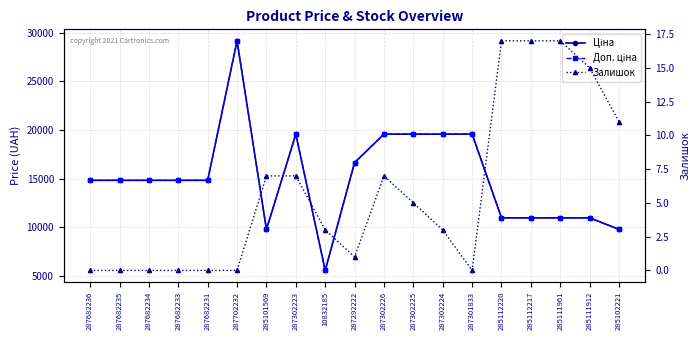

Which series has the largest total across all categories?

Ціна